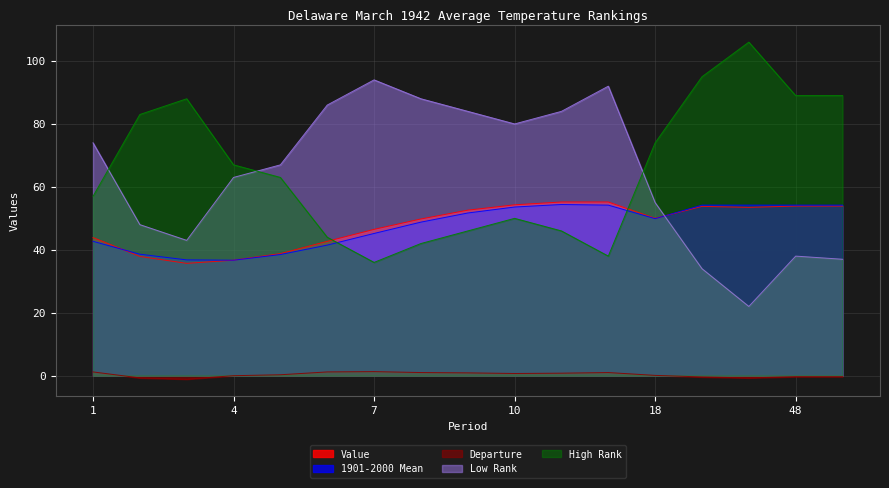

True or false: Value and Departure intersect in this chart.

False